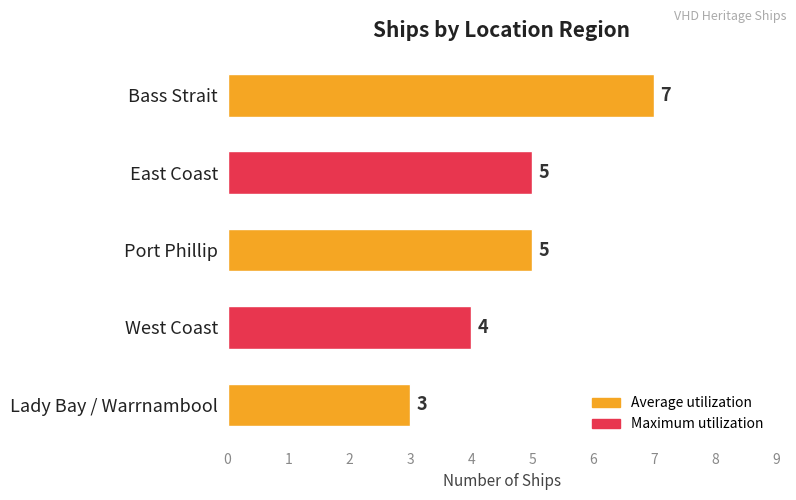

What is the approximate value at Port Phillip?

5